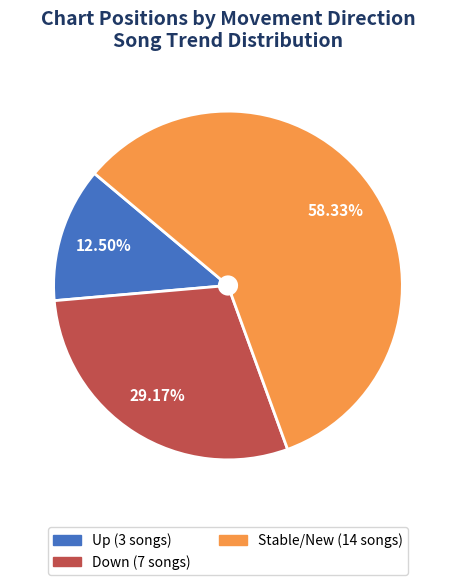

Is there a majority slice in this chart?

Yes